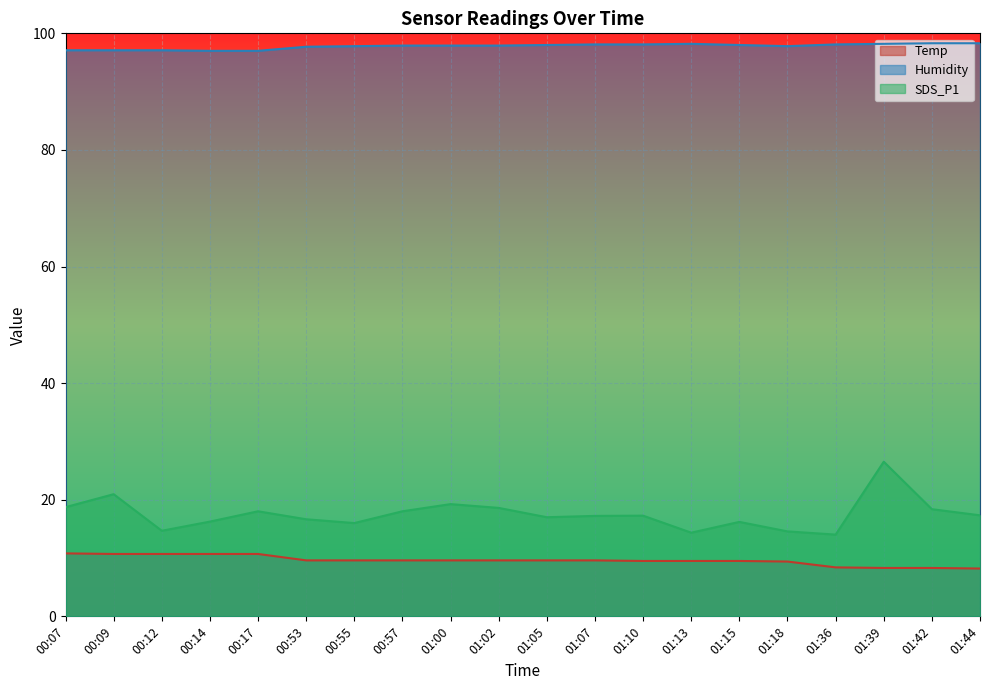

The SDS_P1 series shows 31.0 at 00:17. True or false?

False